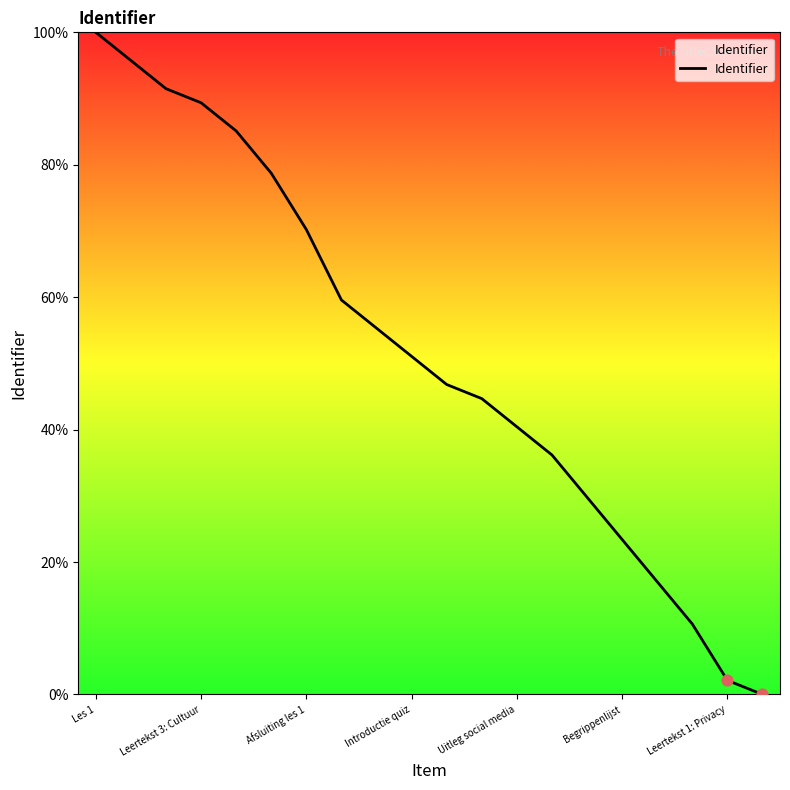

What is the greatest value displayed?

100.0